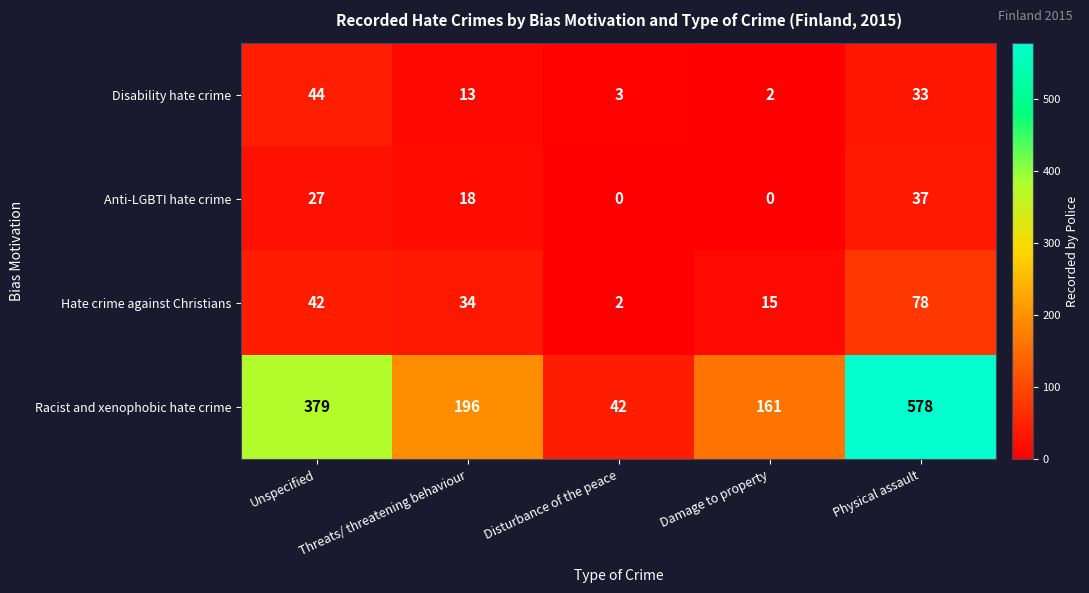

Which series has the largest range (max minus min)?

Racist and xenophobic hate crime